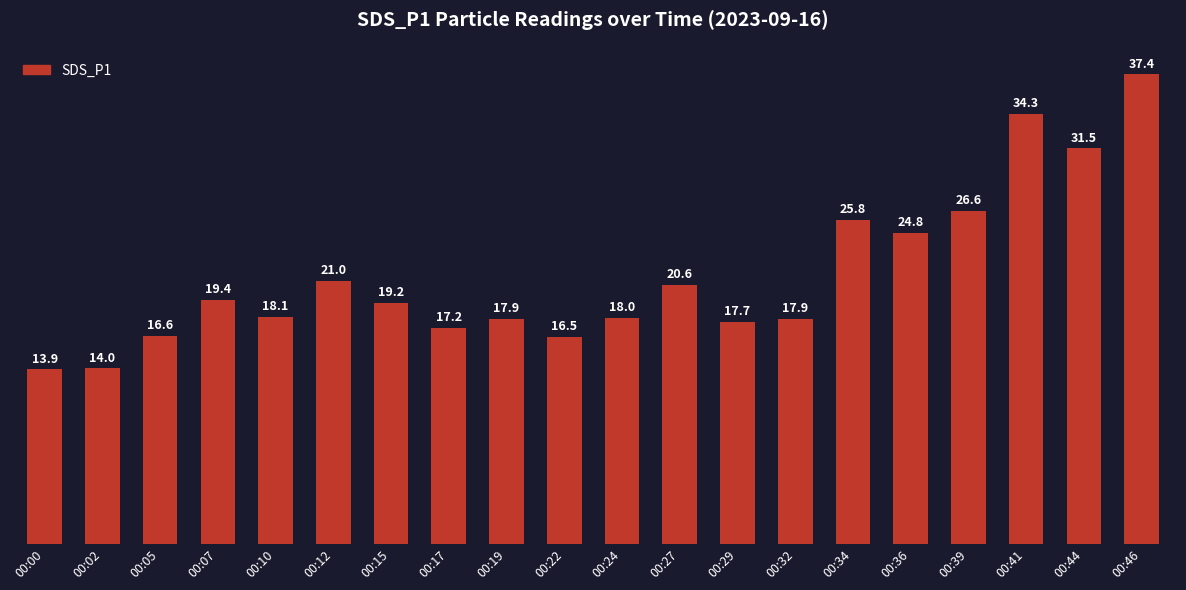

What is the sum of the values at 00:44 and 00:36?

56.3